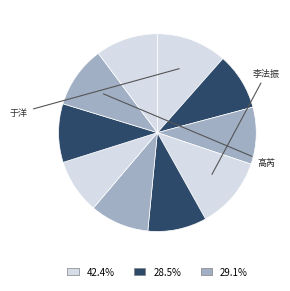

Count the number of slices in the pie.

10